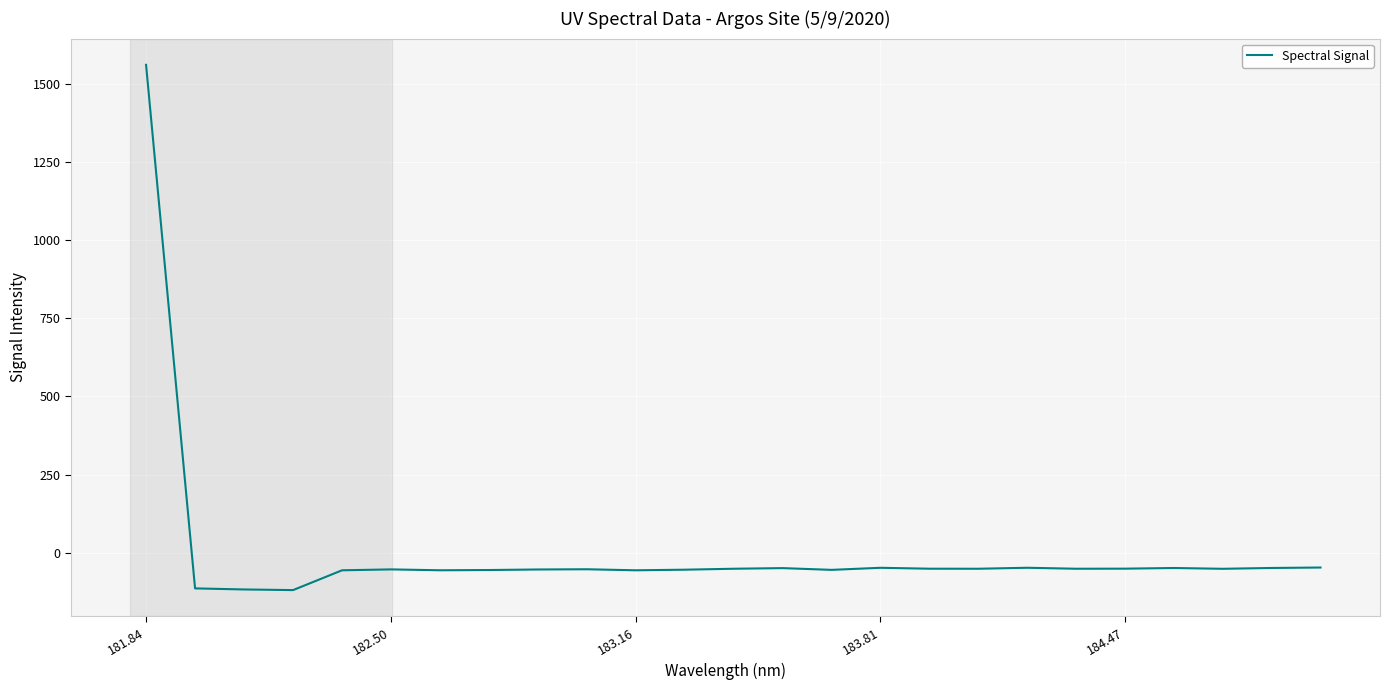

What is the difference between the maximum and minimum values?

1679.9